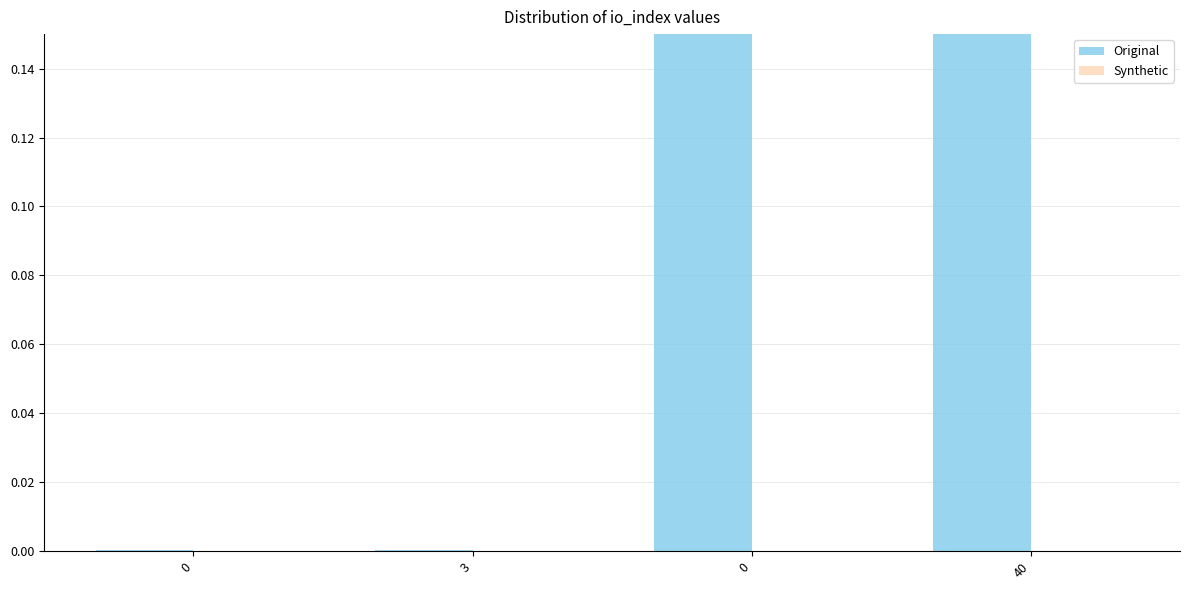

At 0, list the series in order from largest to smallest.

Original, Synthetic